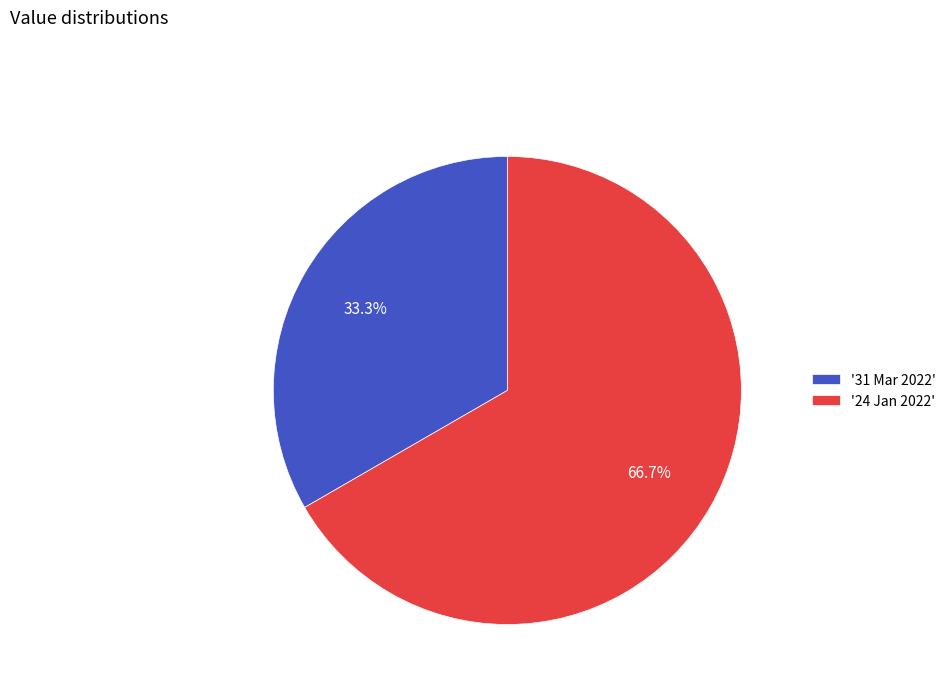

Which category has the smallest portion of the pie?

'31 Mar 2022'